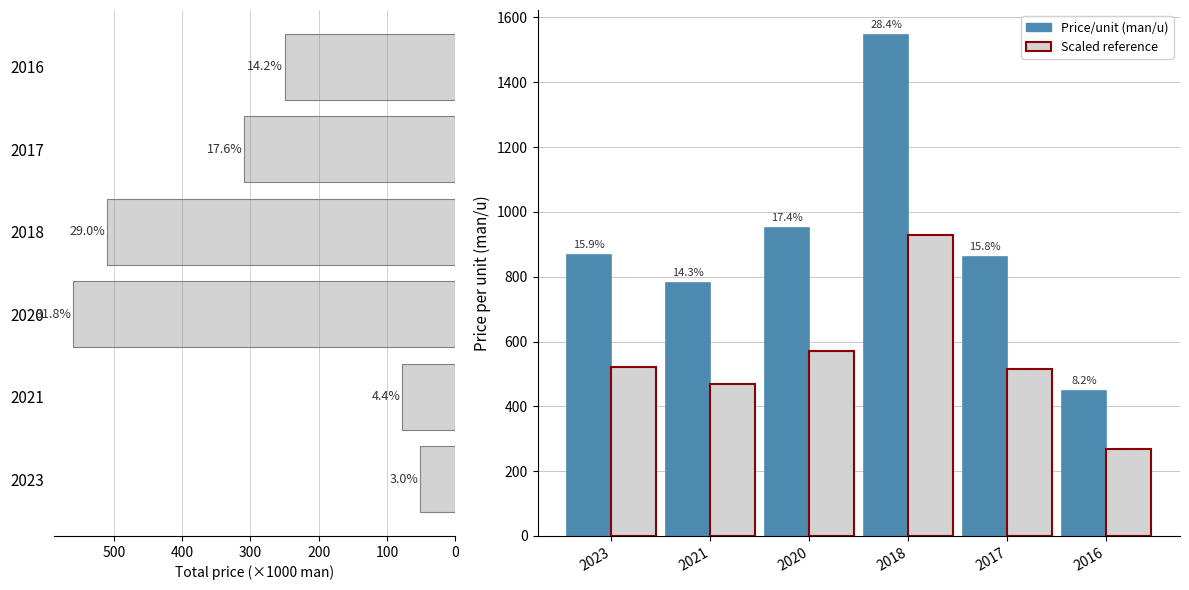

List the series in order of their peak value, highest first.

Price/unit (man/u), Scaled reference, Total price (1000 man)